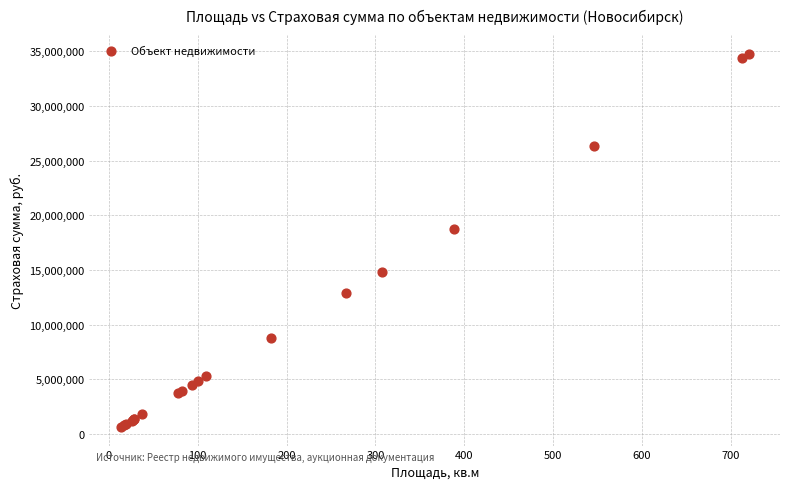

What Y value in the scatter plot is closest to 17714391?

18774598.7